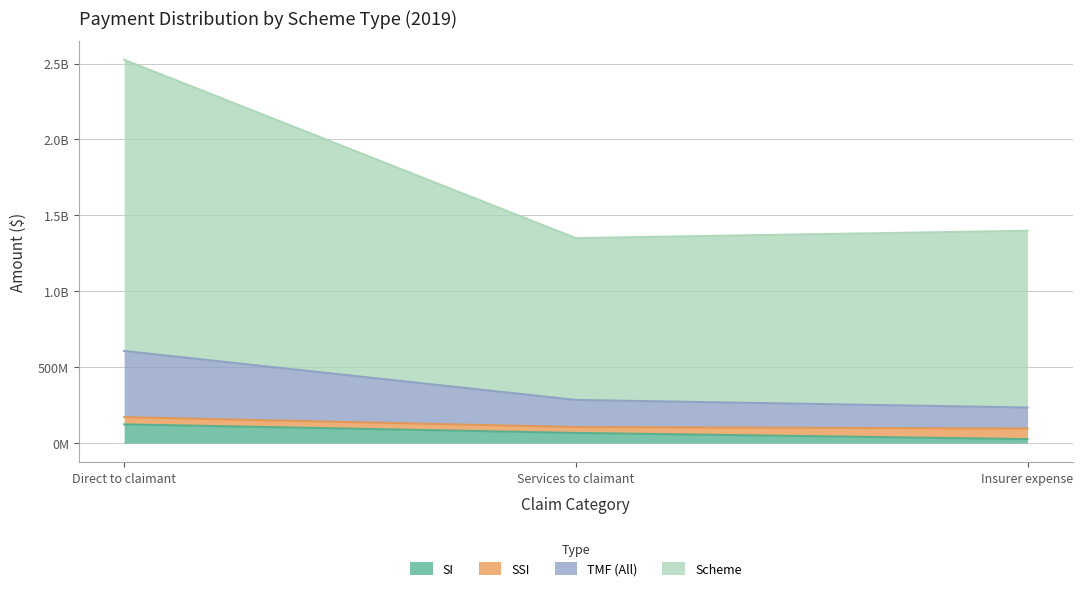

How many values in the SI series exceed 66788052?

1